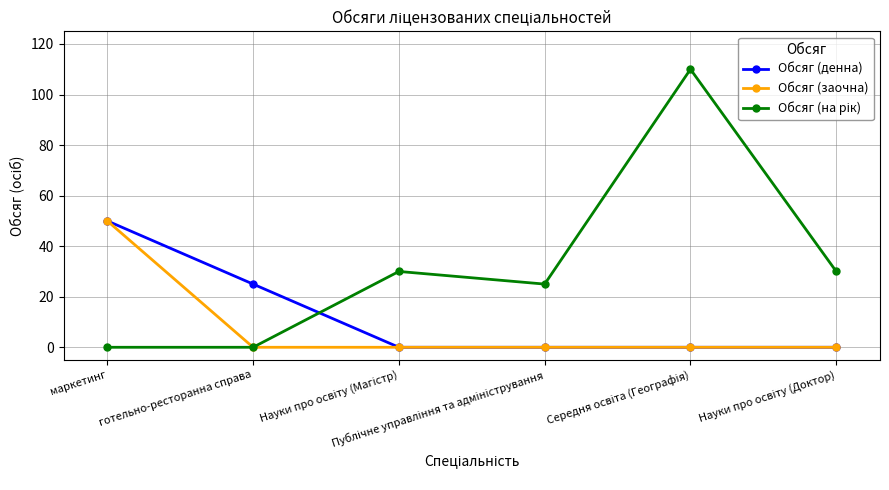

What is the maximum value for Обсяг (заочна)?

50